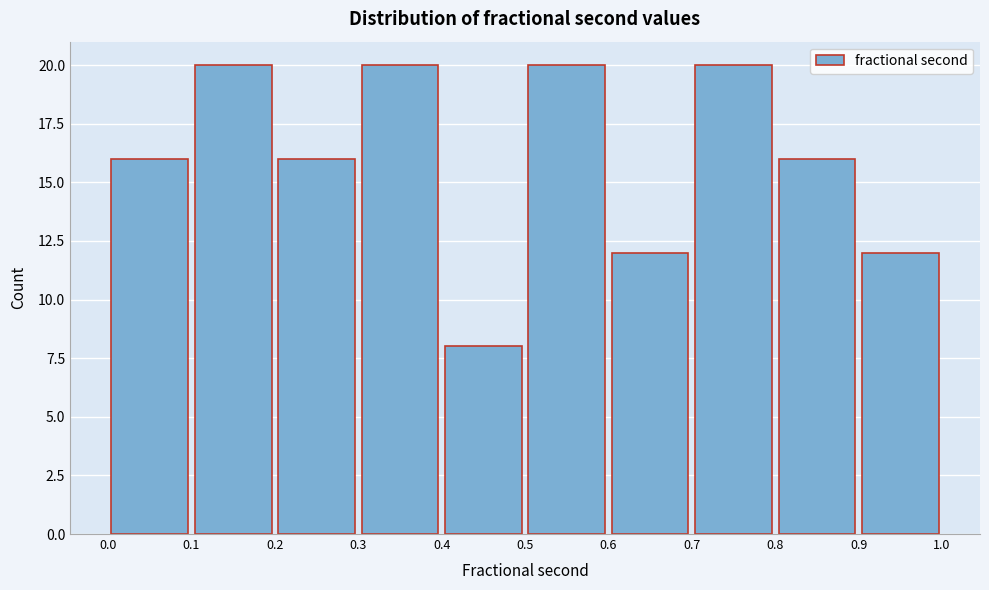

Reading left to right, list every bar in this chart as the range it spans on the x-axis followed by its height. The values are not printed on the chart, so give them approximately, as read against the axis.

0.0 to 0.1: 16
0.1 to 0.2: 20
0.2 to 0.3: 16
0.3 to 0.4: 20
0.4 to 0.5: 8
0.5 to 0.6: 20
0.6 to 0.7: 12
0.7 to 0.8: 20
0.8 to 0.9: 16
0.9 to 1.0: 12